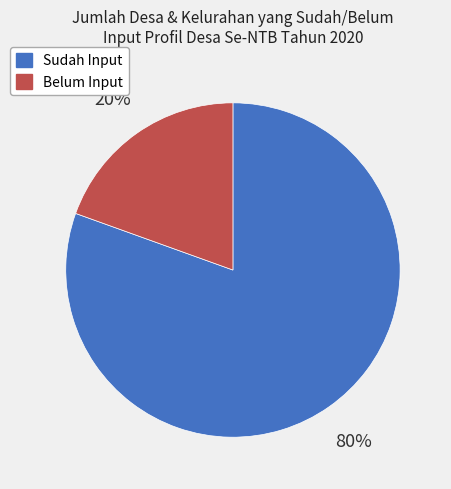

Which has a higher value, Belum Input or Sudah Input?

Sudah Input